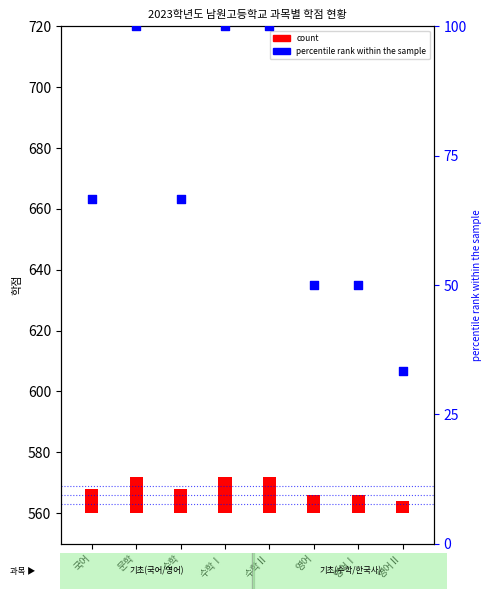

What is the ratio of the value at 영어Ⅱ to the value at 국어?

0.5